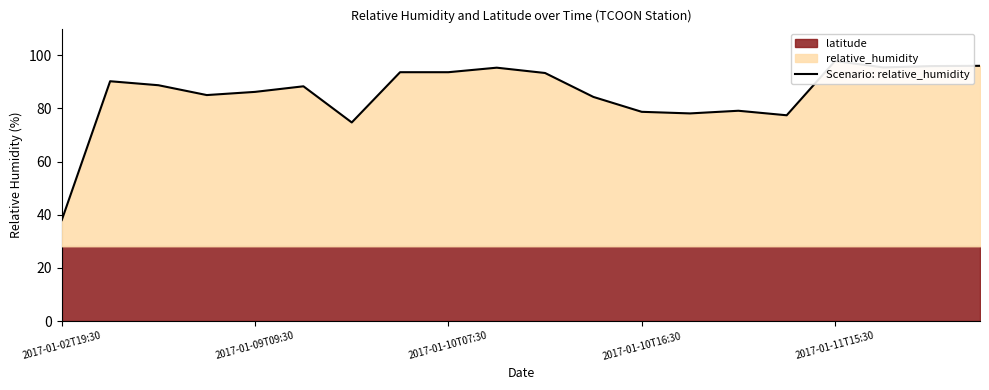

Where is the data nearest to the value 67?

6